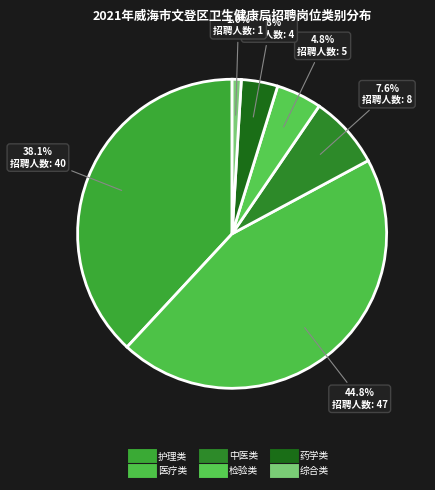

How many slices are in this pie chart?

6